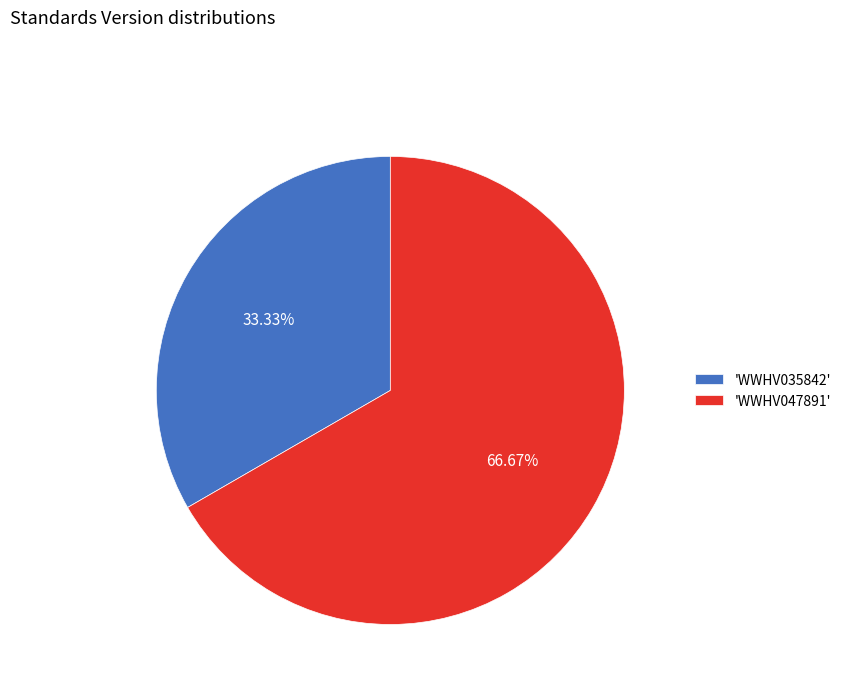

Is 'WWHV047891' the majority of the pie?

Yes